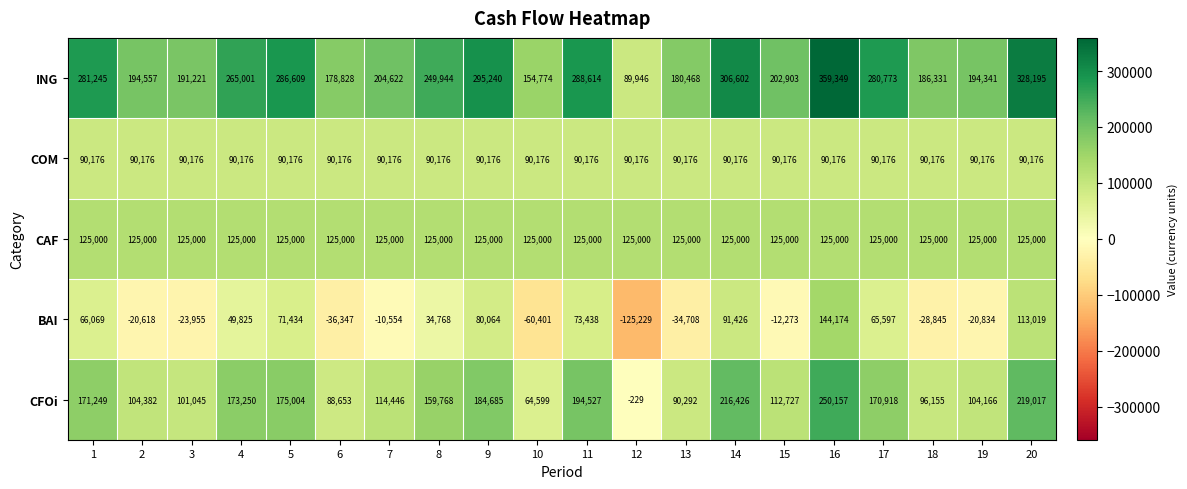

How many data points does each series have?

20